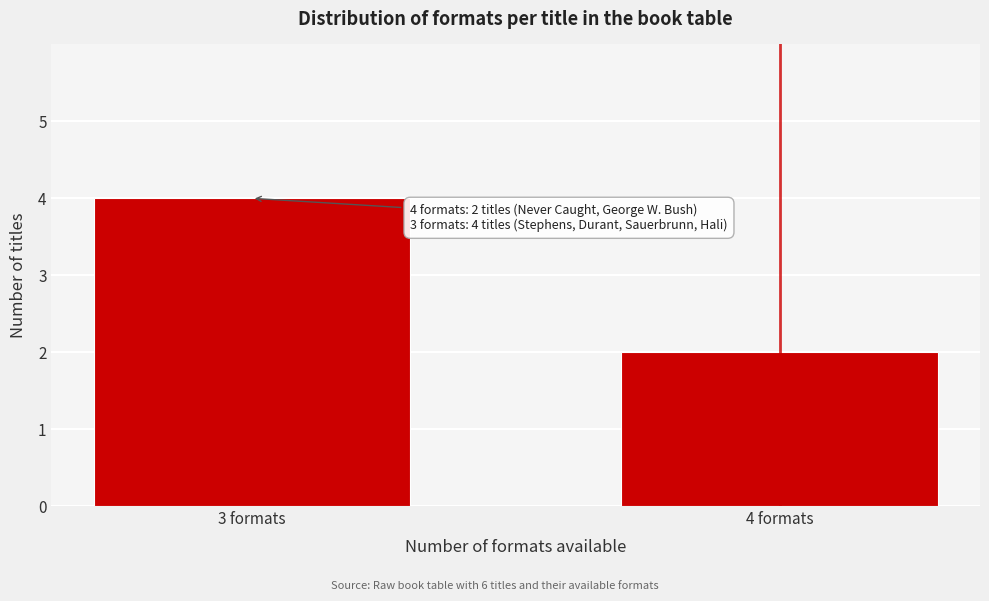

Reading left to right, what are all the values shown in this chart?

3 formats=4	4 formats=2